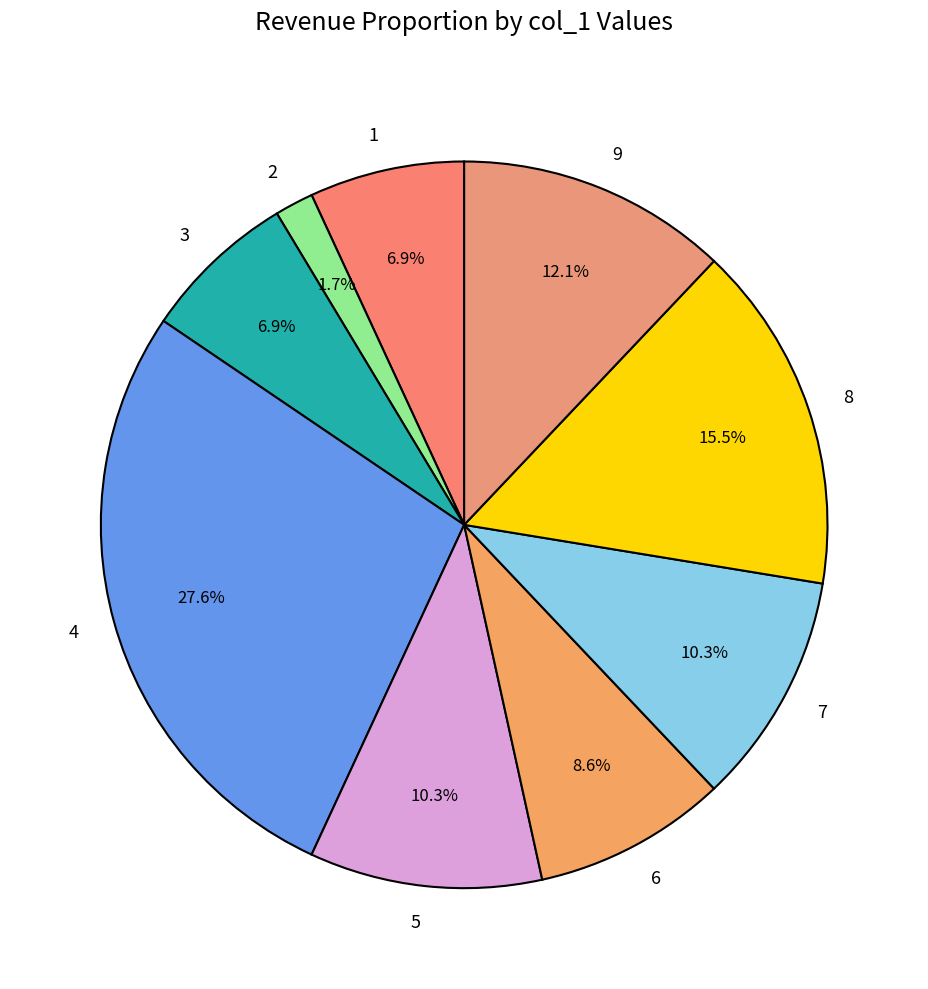

Which slice is the largest?

4